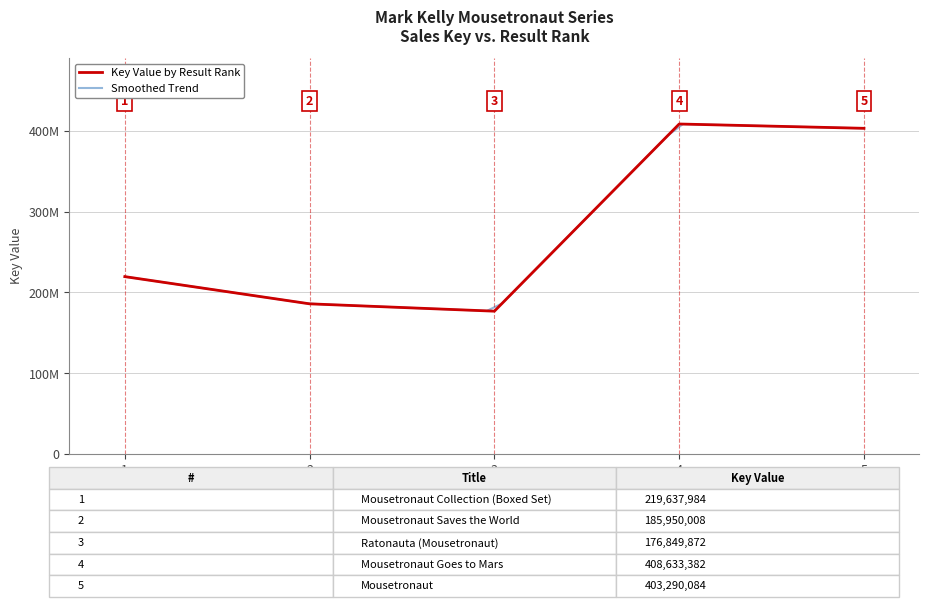

Is it true that the value at 5 is 403290084?

True